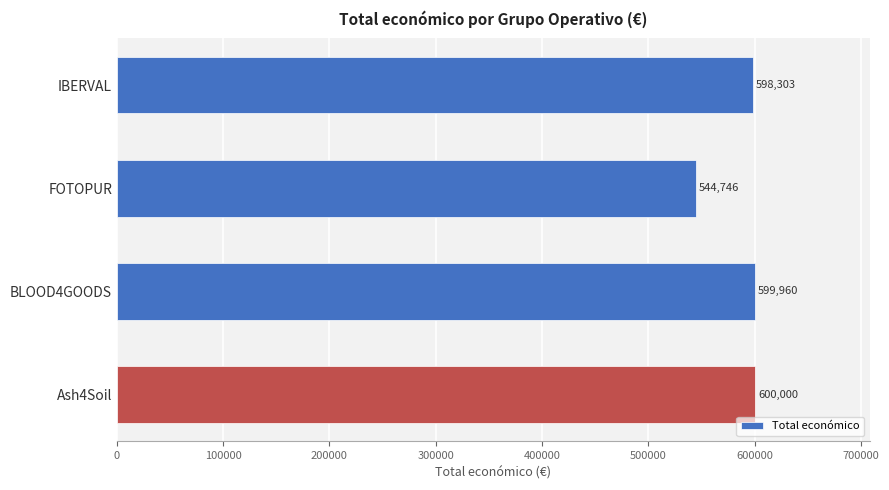

List the labels in order of value, largest first.

Ash4Soil, BLOOD4GOODS, IBERVAL, FOTOPUR